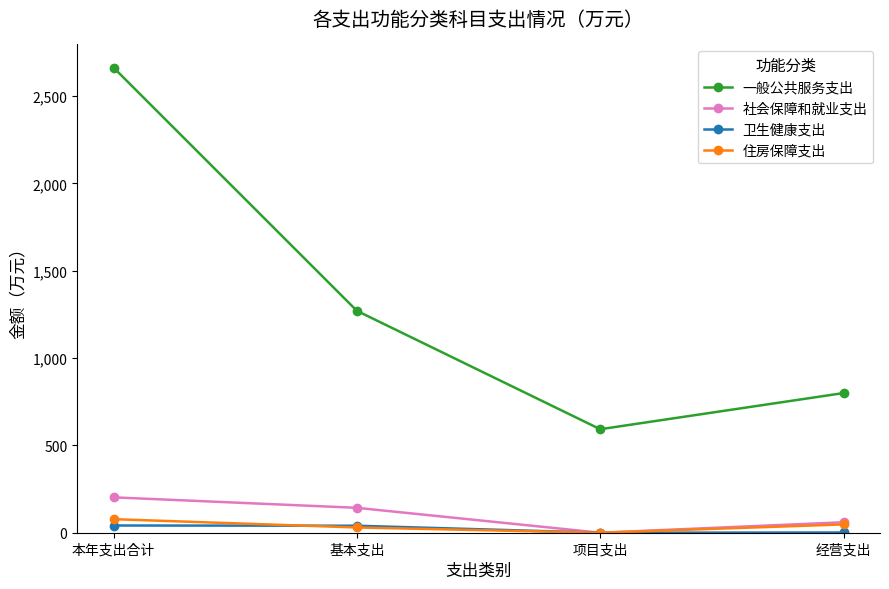

How many data points in 住房保障支出 are above 47?

2